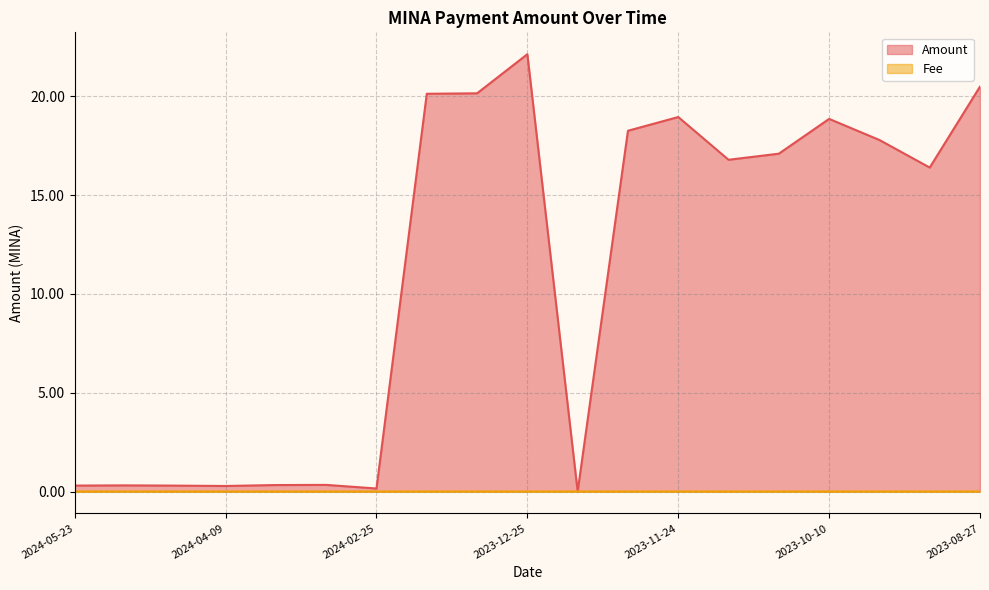

At how many categories does at least one series exceed 6?

11